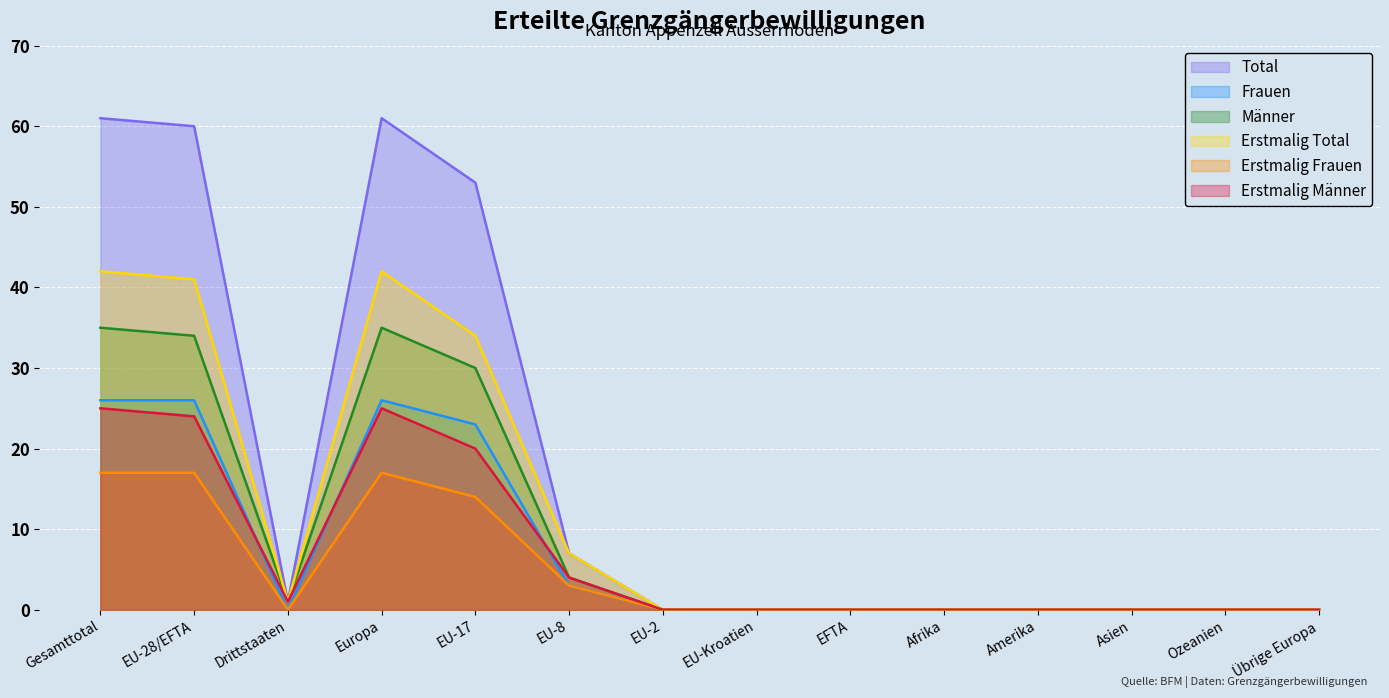

Which category has the highest value across all series?

Gesamttotal